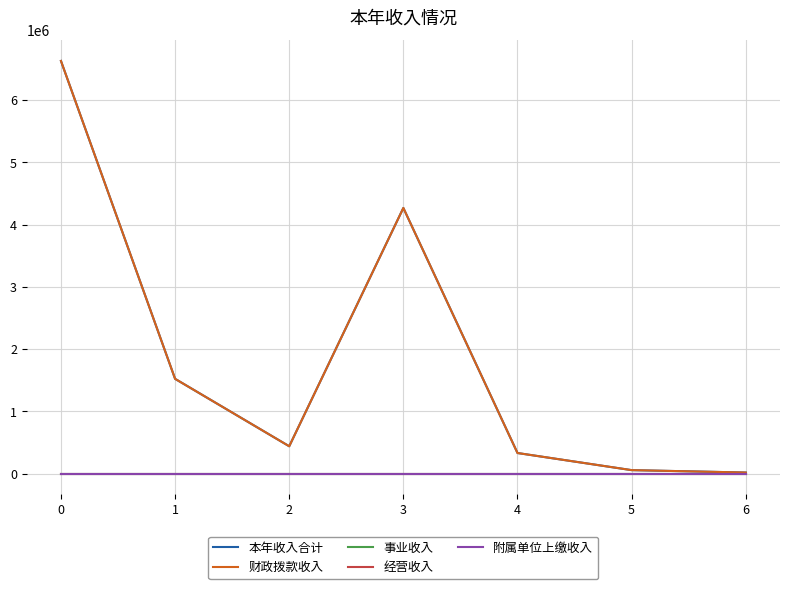

True or false: 本年收入合计 has more than 2 interior local peaks.

False